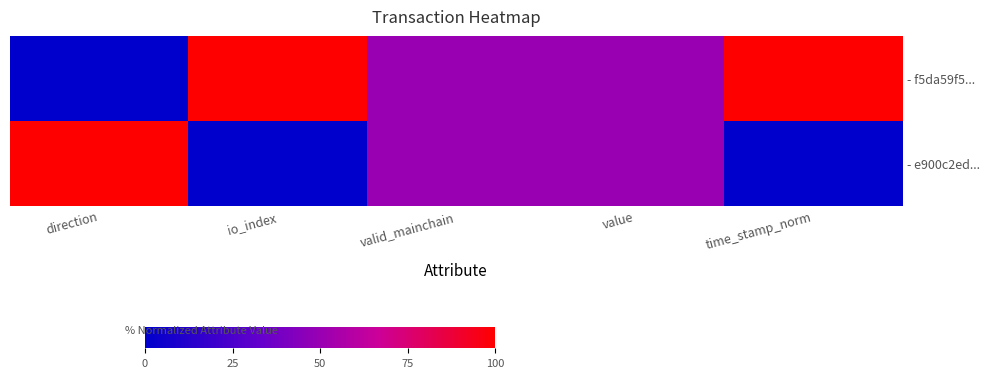

What is the difference between the highest and lowest values at time_stamp_norm?

100